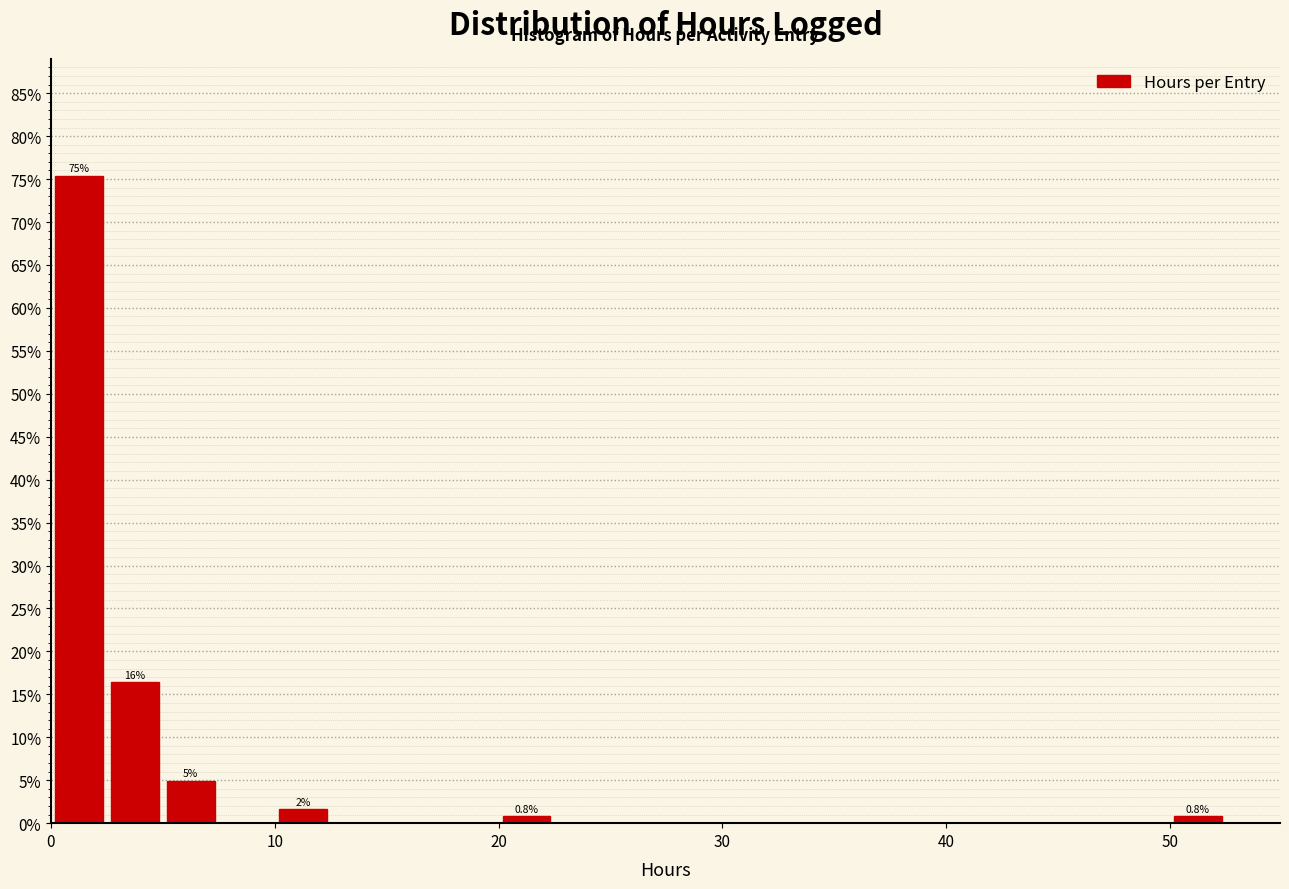

Around what value on the x-axis is the tallest bar? Give the approximate position of its centre, as read against the axis.

1